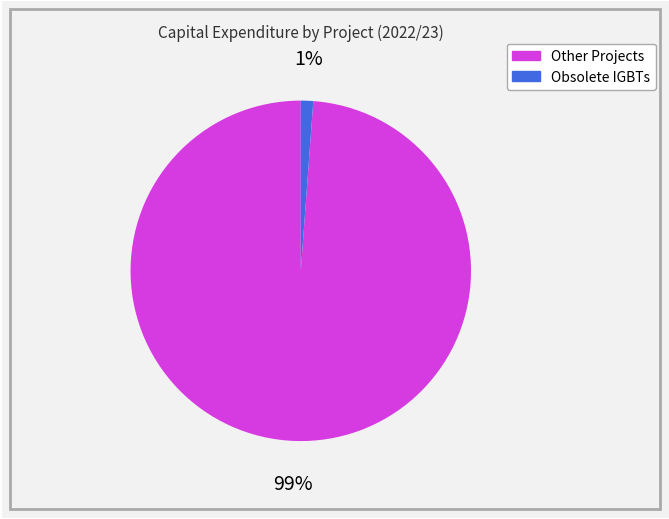

Does Obsolete IGBTs account for over 50% of the chart?

No